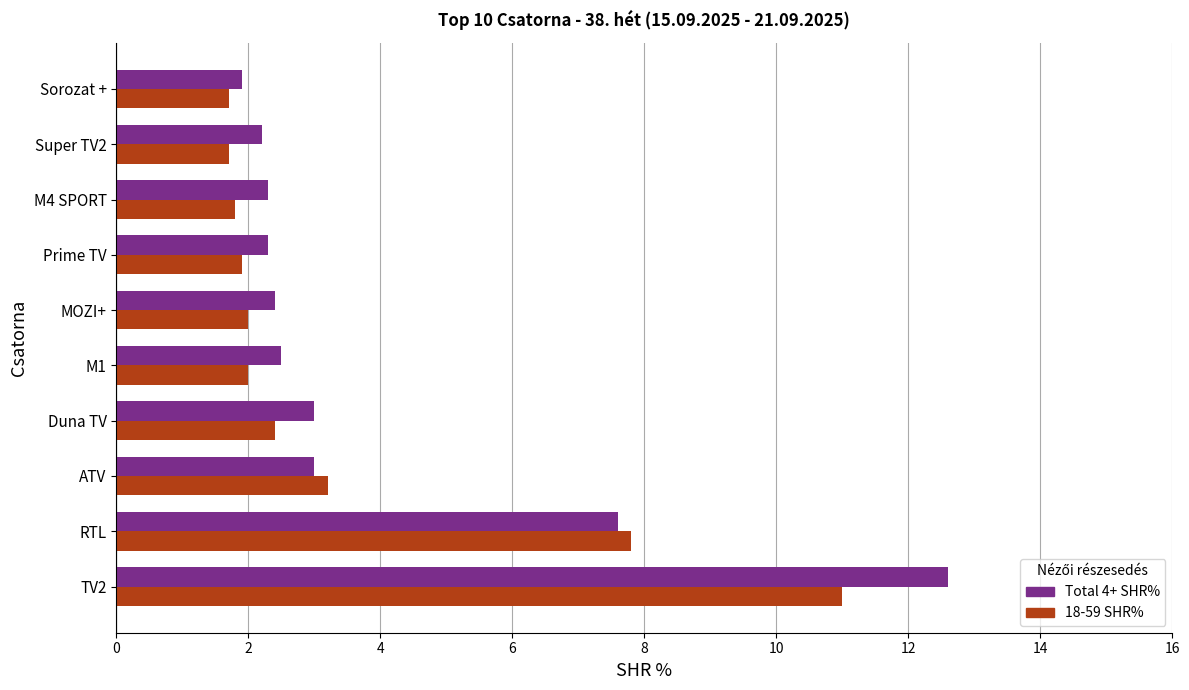

What is the smallest value displayed?

1.7